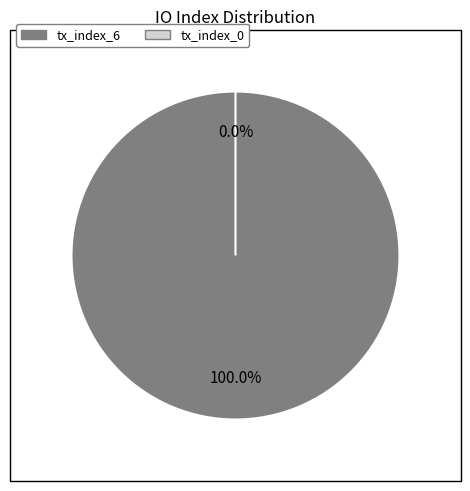

What is the smallest slice in the pie chart?

tx_index_0